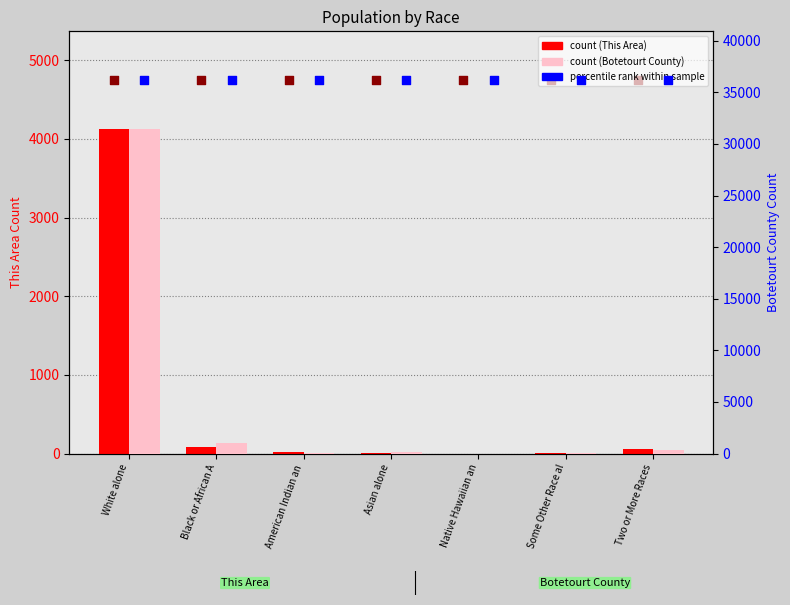

Which series has the largest total across all categories?

percentile rank within sample